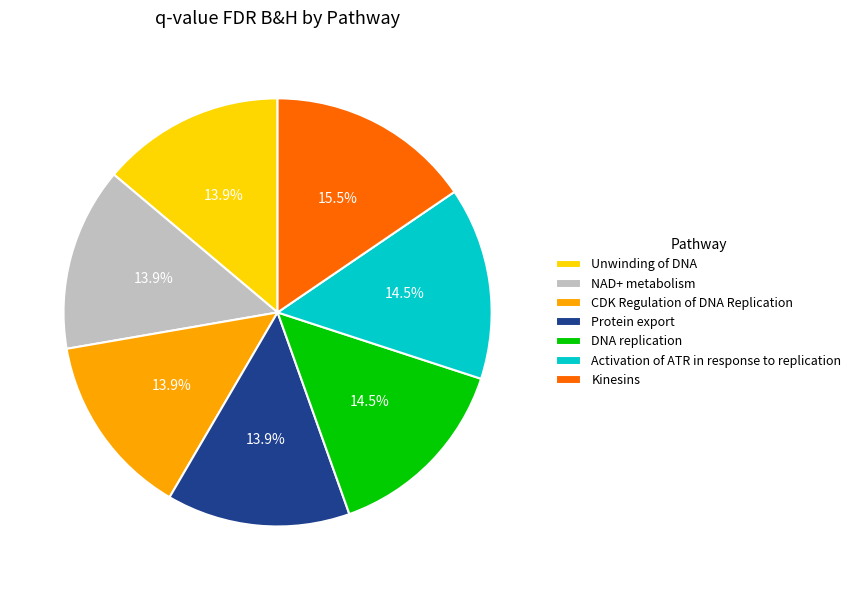

To the nearest percent, what is the difference between the largest and smallest slice percentages?

2%